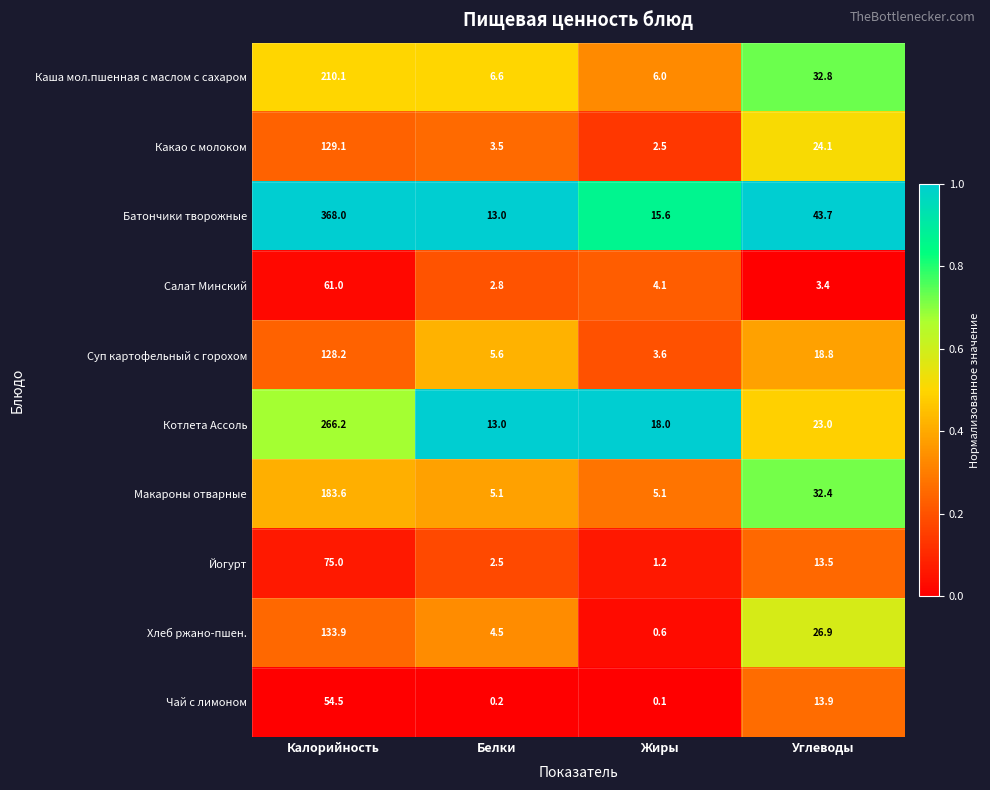

Which series has the largest total across all categories?

Батончики творожные